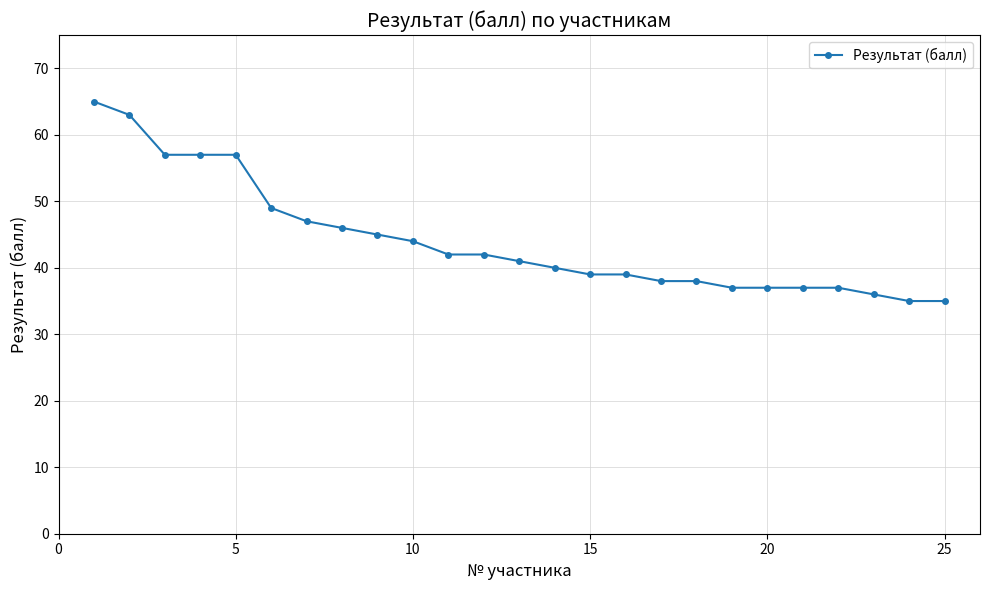

What is the smallest value displayed?

35